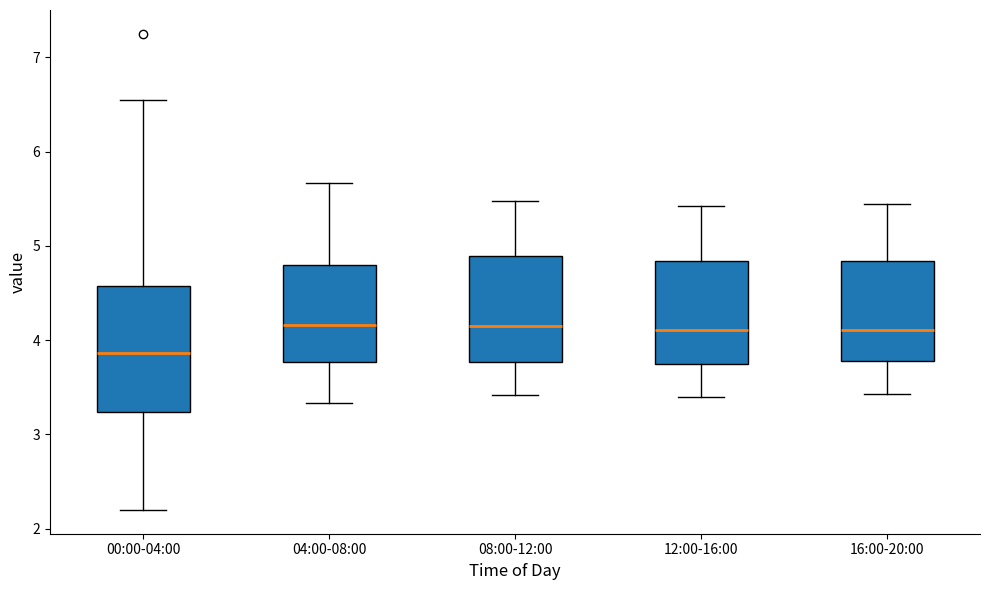

Reading left to right, transcribe this box plot: for each box, give where its median line is, the range the box spans, and where its two whiskers end, as read against the y-axis. The values are not printed on the chart, so give them approximately, as read against the axis.

00:00-04:00: median 3.9, box 3.2 to 4.6, whiskers 2.2 to 6.6
04:00-08:00: median 4.2, box 3.8 to 4.8, whiskers 3.3 to 5.7
08:00-12:00: median 4.2, box 3.8 to 4.9, whiskers 3.4 to 5.5
12:00-16:00: median 4.1, box 3.7 to 4.8, whiskers 3.4 to 5.4
16:00-20:00: median 4.1, box 3.8 to 4.8, whiskers 3.4 to 5.5